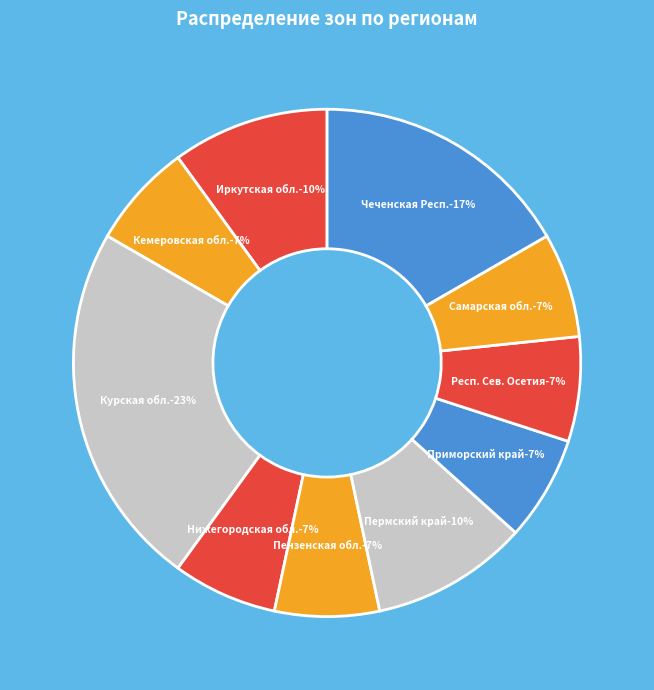

Rank the categories by value from lowest to highest.

Кемеровская область - Кузбасс, Нижегородская область, Пензенская область, Приморский край, Республика Северная Осетия — Алания, Самарская область, Иркутская область, Пермский край, Чеченская Республика, Курская область